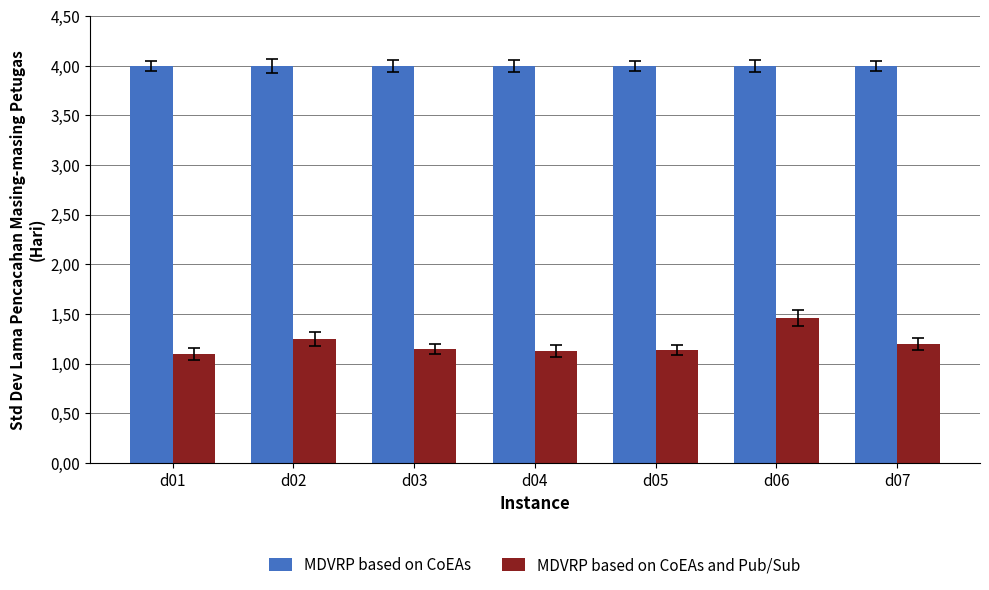

The MDVRP based on CoEAs and Pub/Sub series shows 0.7 at d04. True or false?

False